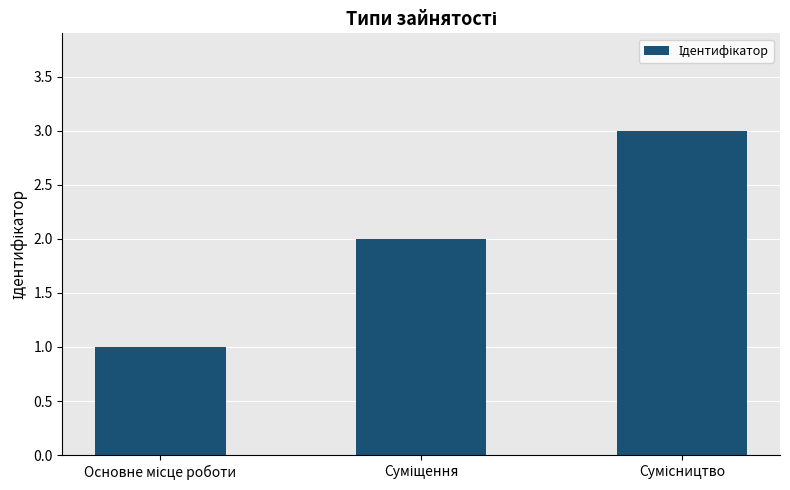

What is the greatest value displayed?

3